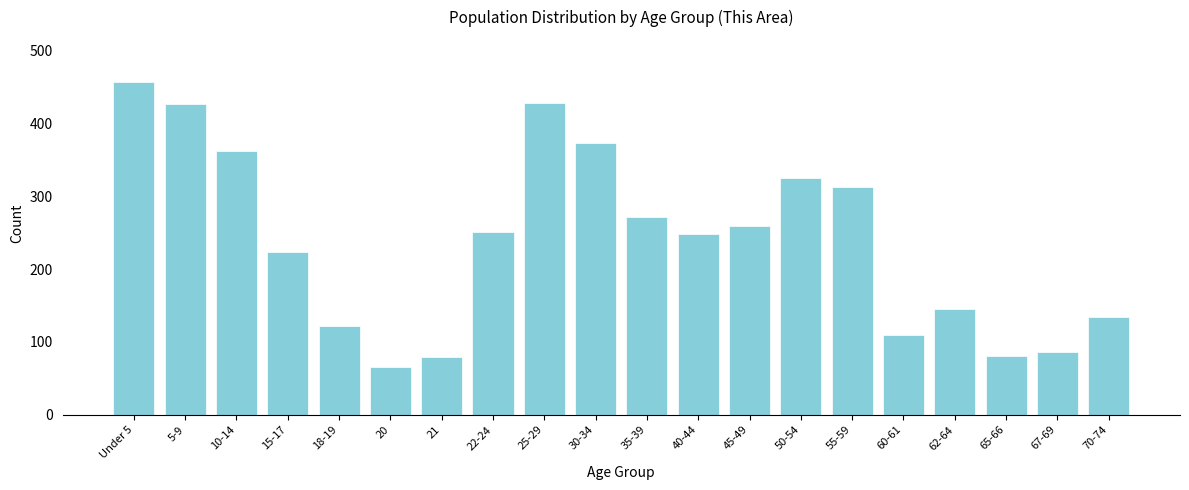

What is the difference between the maximum and second lowest values?

378